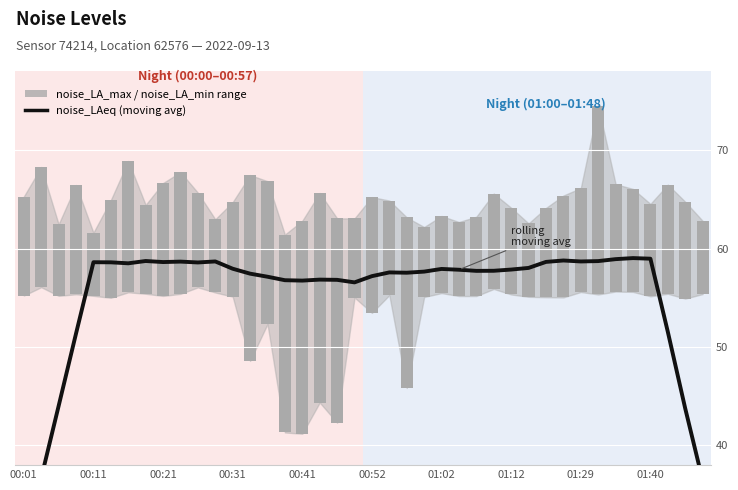

What is the difference between the second highest and minimum values in the noise_LAeq (moving avg) series?

29.4